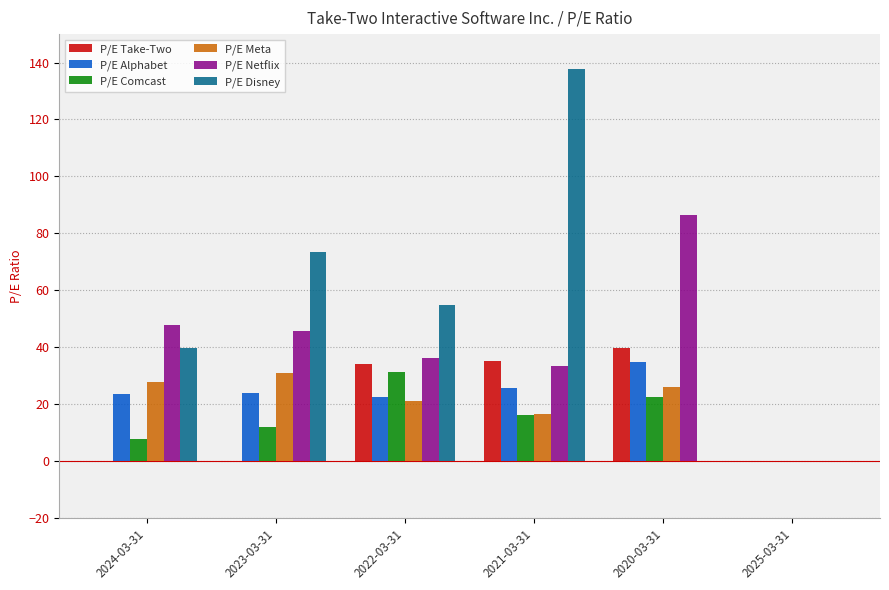

True or false: P/E Take-Two has a value of 9.6 at 2021-03-31.

False